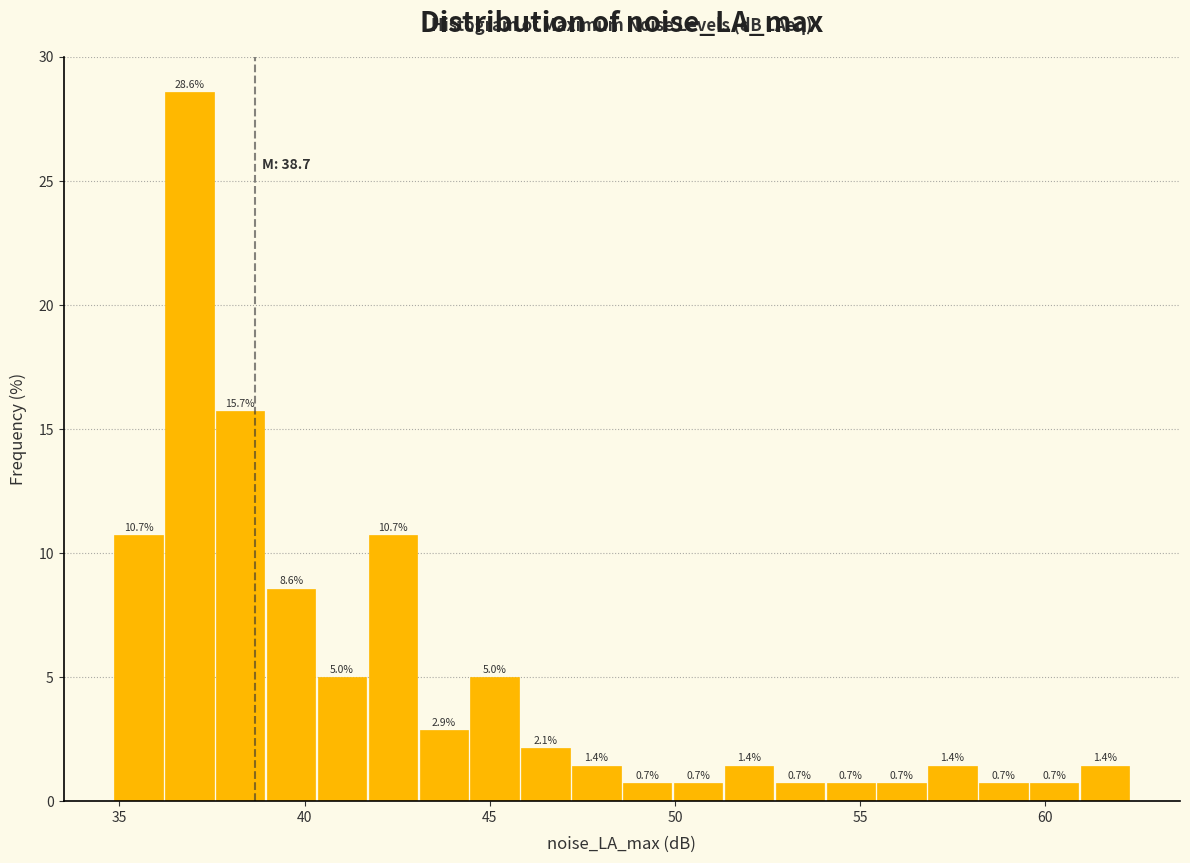

Read against the x-axis, roughly where is the centre of the tallest bar?

37.0